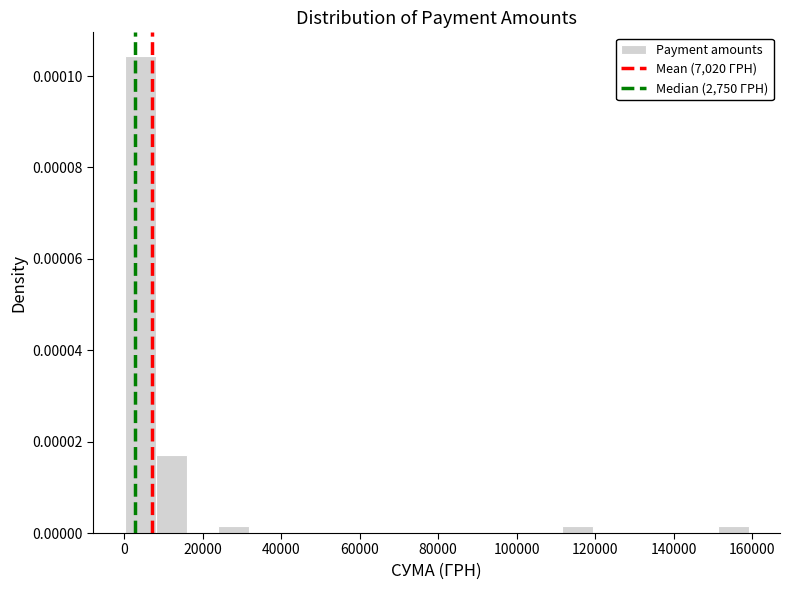

Around what value on the x-axis is the tallest bar? Give the approximate position of its centre, as read against the axis.

4000